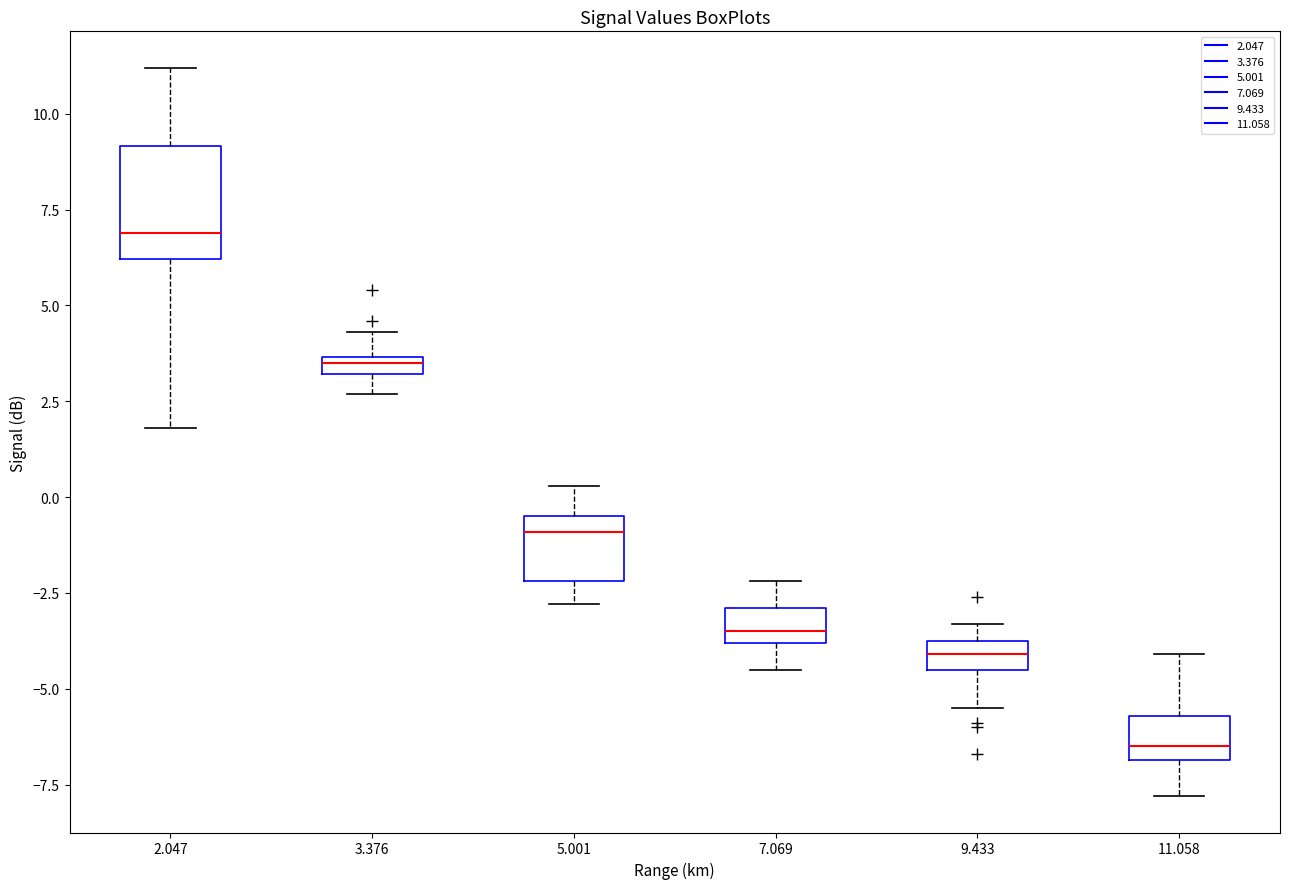

Where is the lower edge of the box at x = 11.058 on the y-axis? The values are not printed on the chart, so give them approximately, as read against the axis.

-7.0